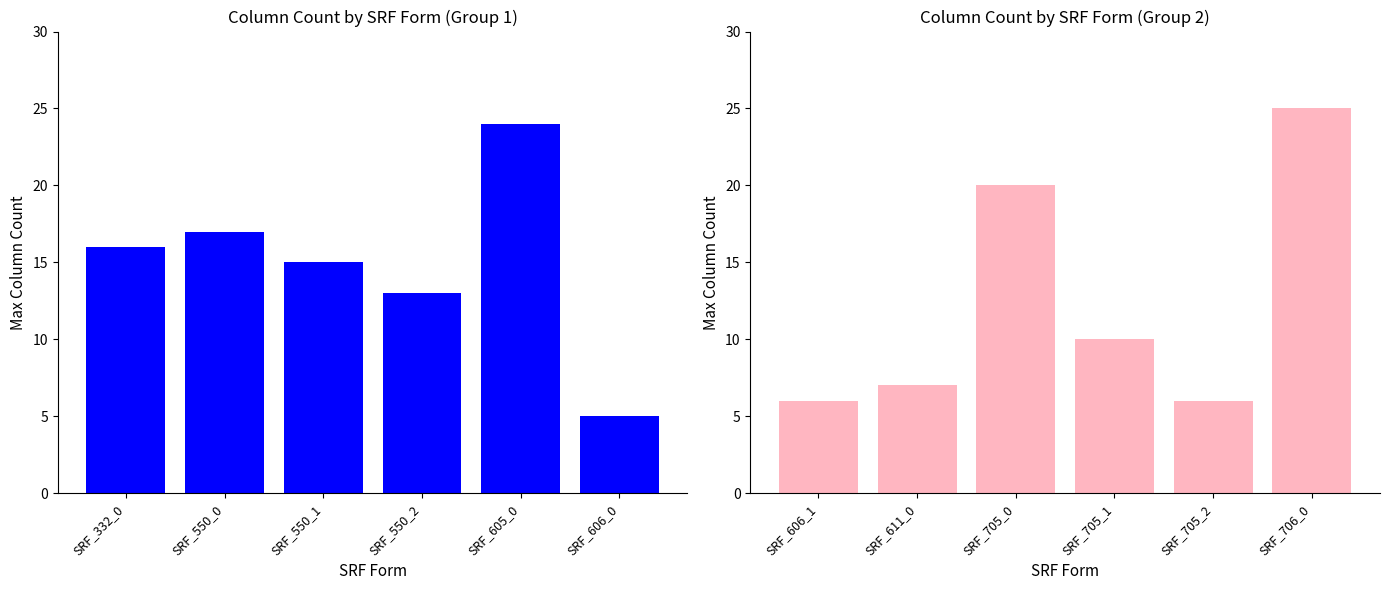

What is the greatest value displayed?

25